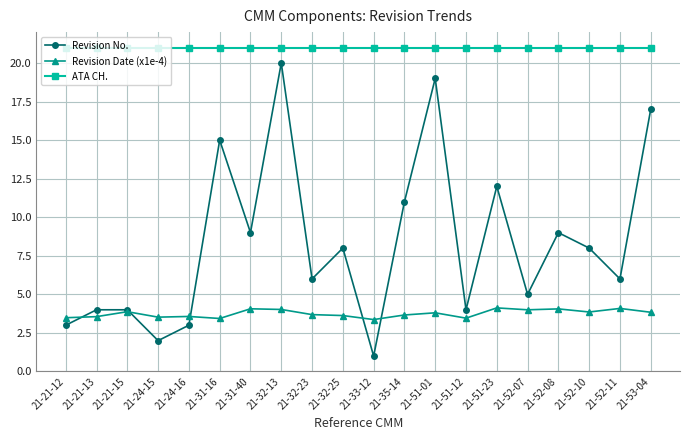

What is the spread (max minus min) of values at 21-32-23?

17.3